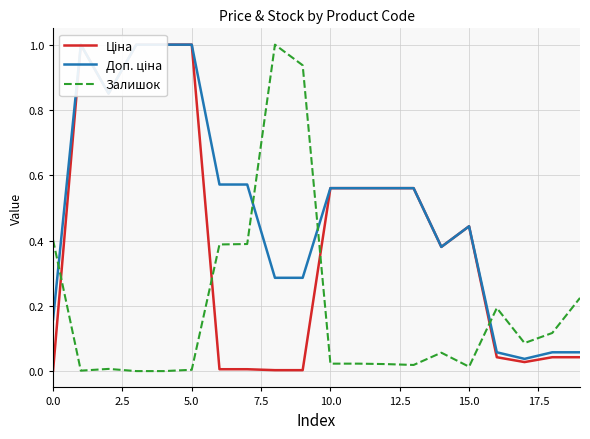

How many lines are shown in the chart?

3